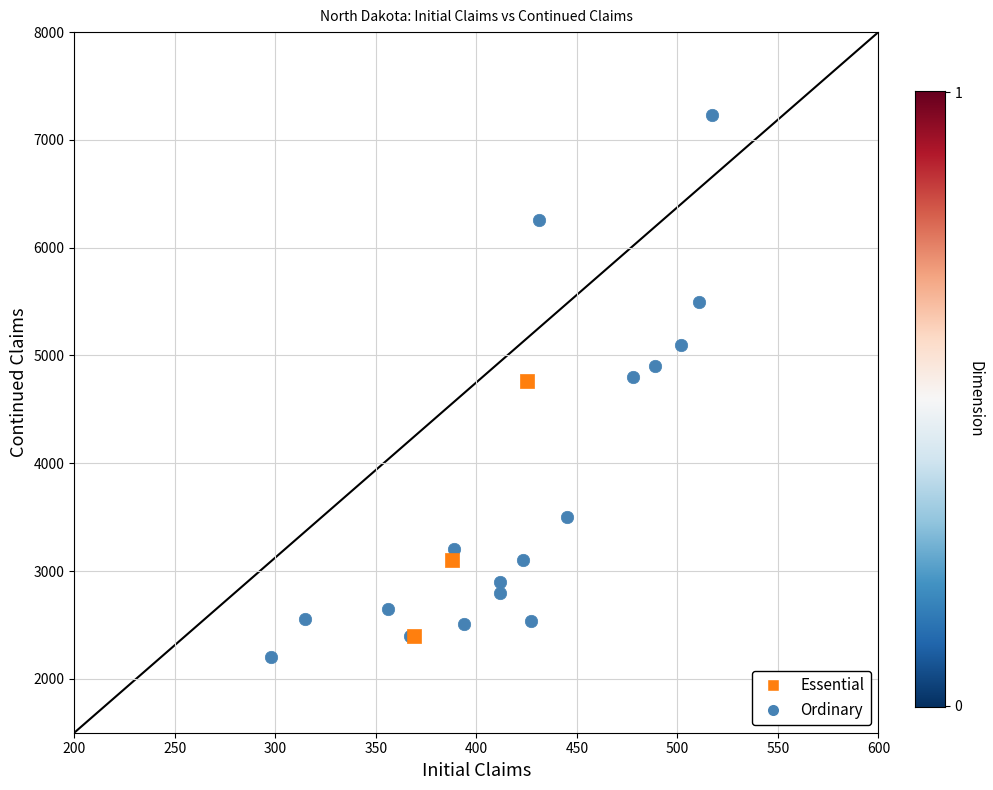

What are all the series names shown in the legend?

Essential, Ordinary